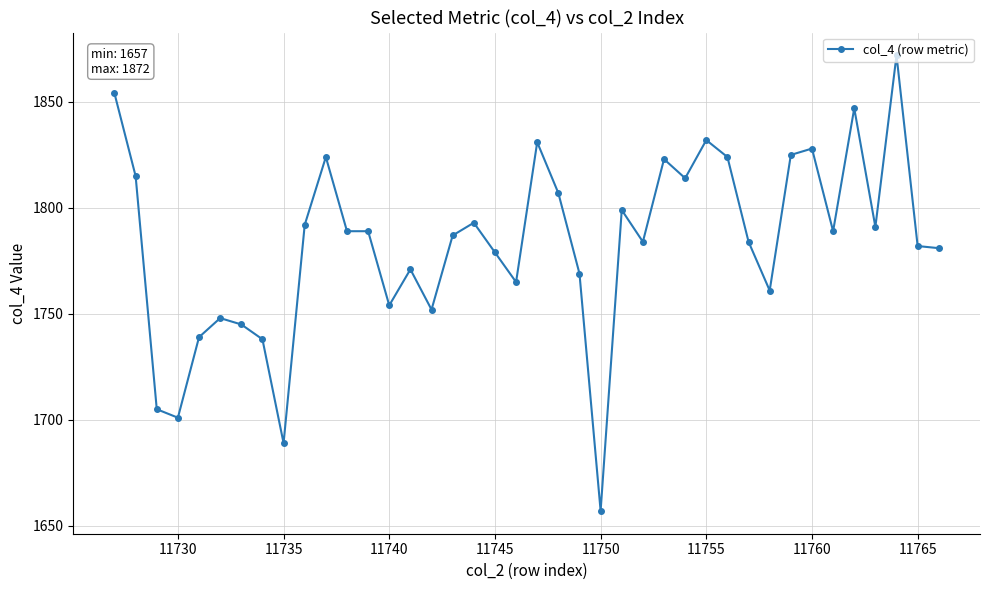

What is the sum of all values?

71329